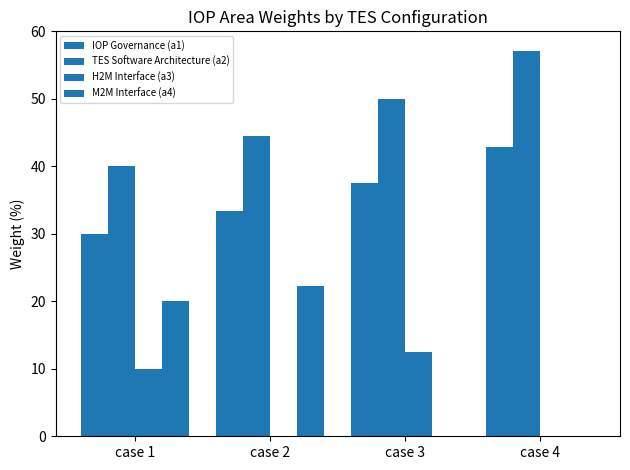

How many distinct data groups are displayed?

4